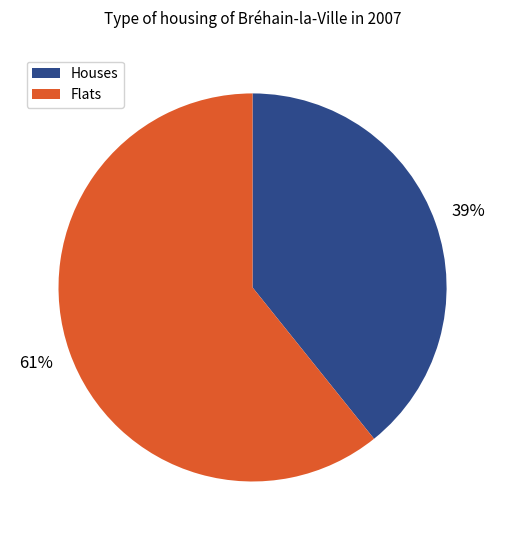

True or false: Houses accounts for 39% of the total.

True